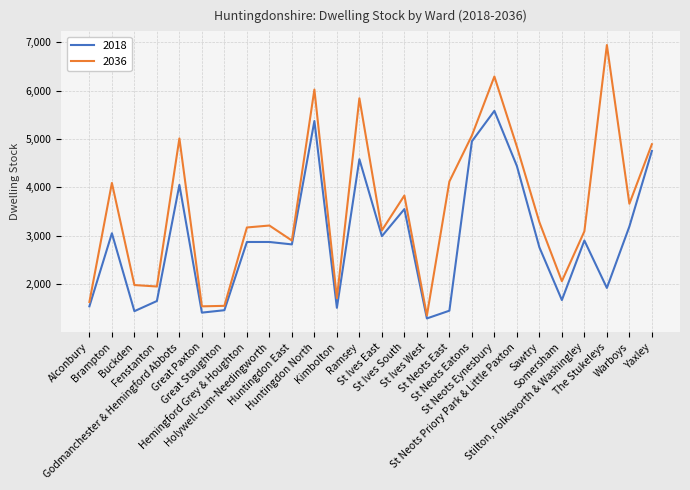

Which series has the largest total across all categories?

2036